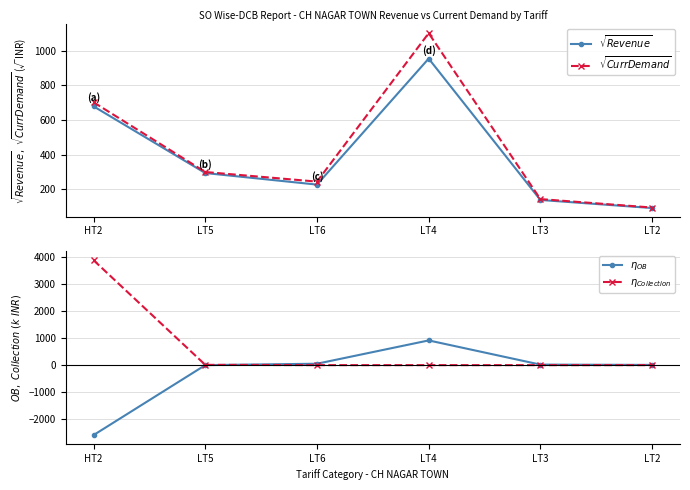

Which series has the largest total across all categories?

$\eta_{Collection}$